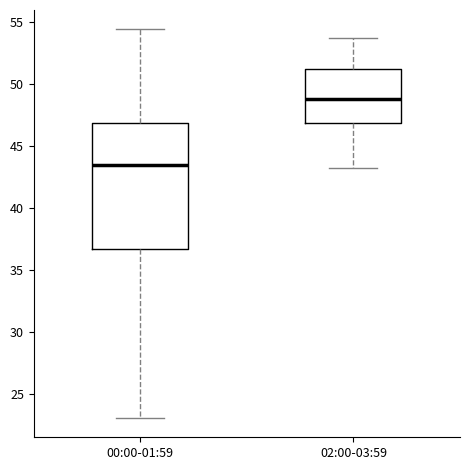

Reading left to right, read every box against the y-axis: the position of its median line, the range the box covers, and the ends of its whiskers. The values are not printed on the chart, so give them approximately, as read against the axis.

00:00-01:59: median 43.5, box 36.5 to 47.0, whiskers 23.0 to 54.5
02:00-03:59: median 49.0, box 47.0 to 51.0, whiskers 43.0 to 53.5